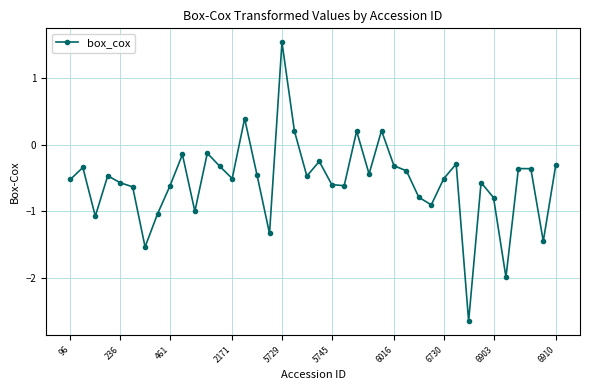

What is the sum of all values?

-22.2